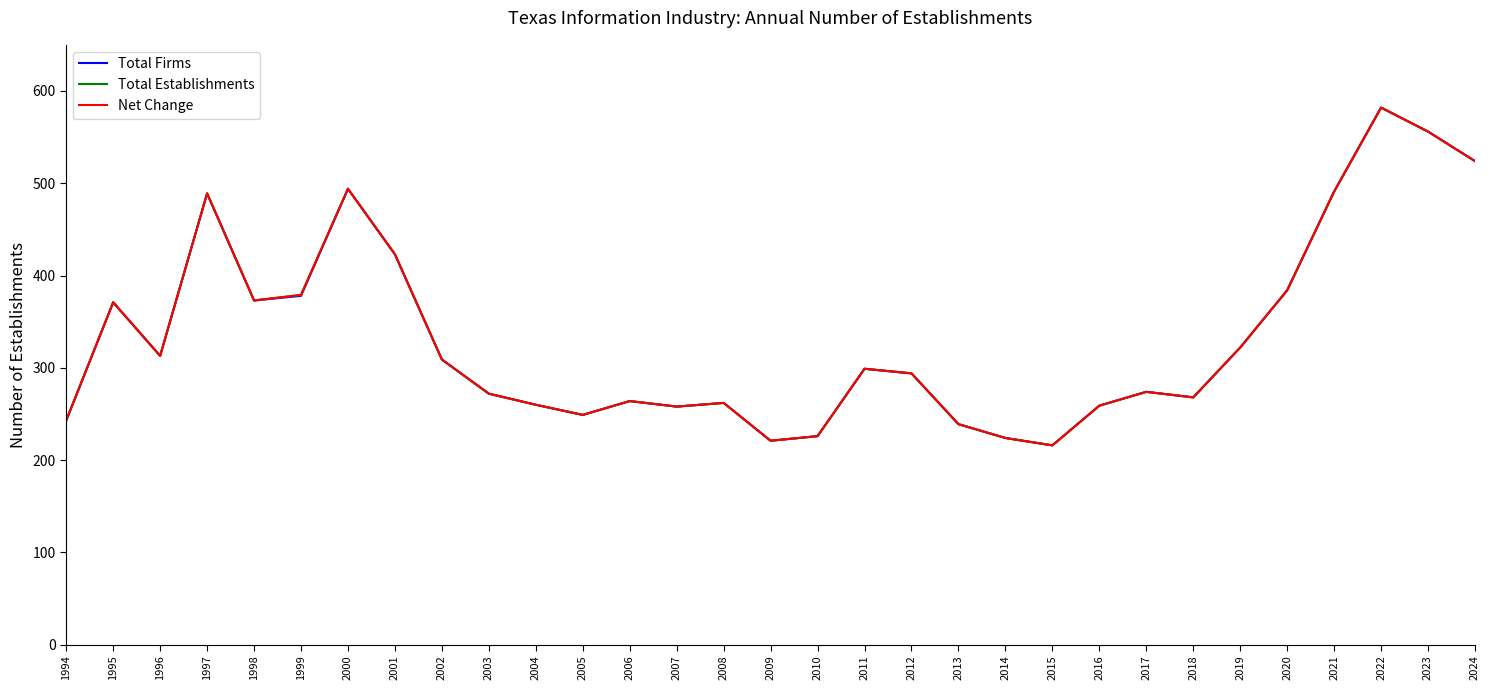

Is this an area chart (filled region under the line)?

No